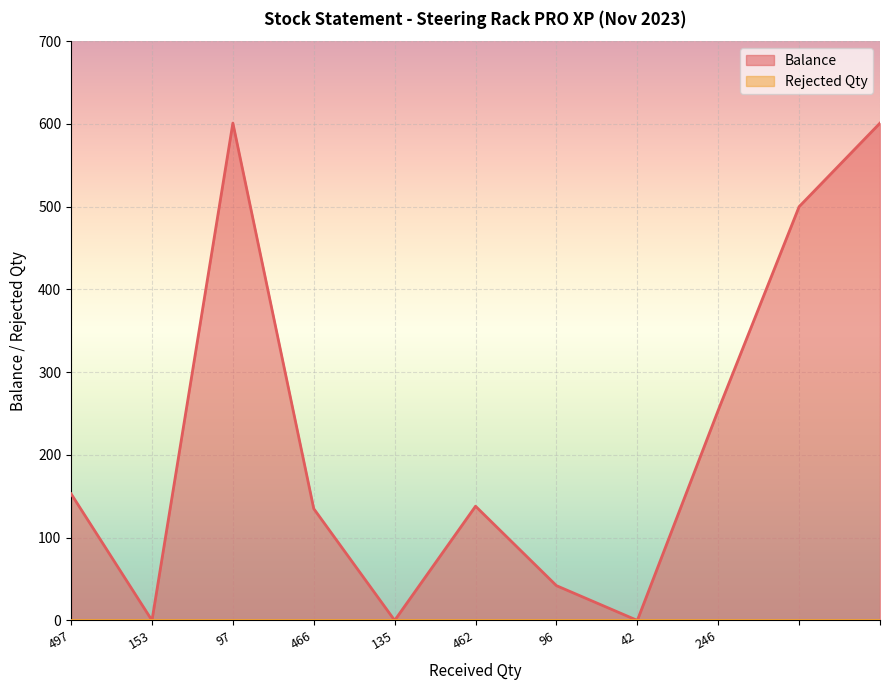

How many values exceed 138?

5